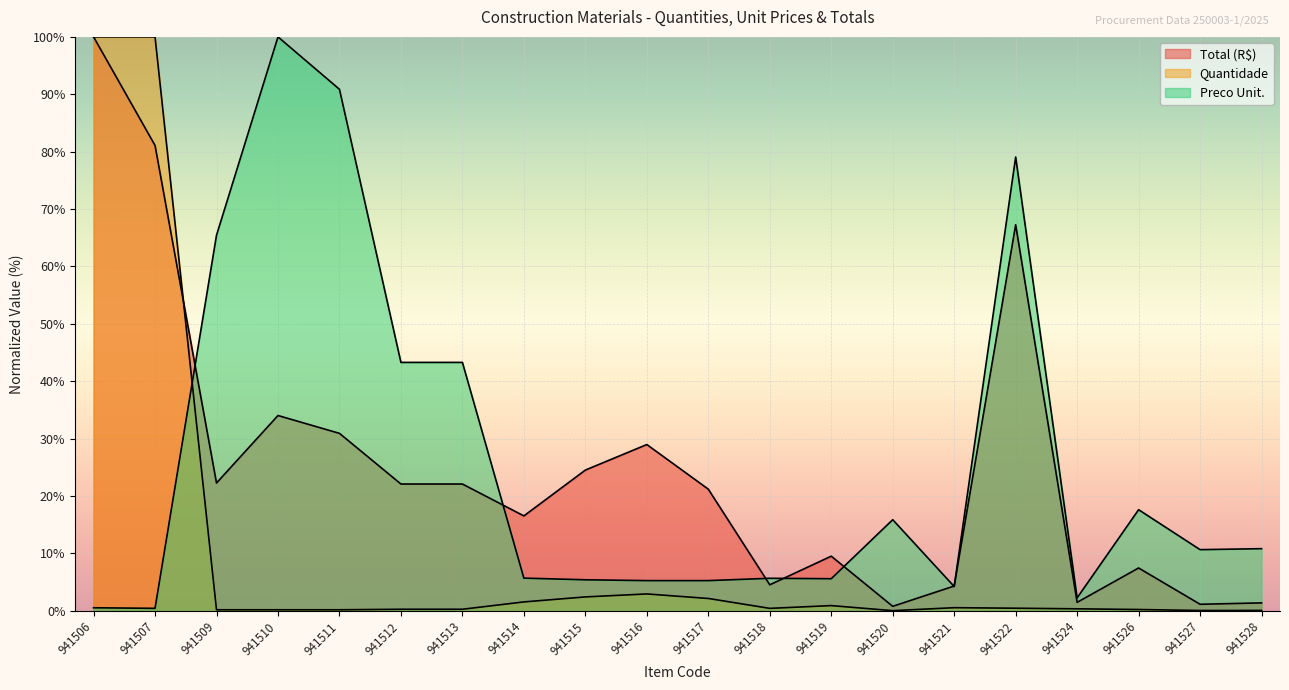

What is the difference between the maximum and minimum values in the Total (R$) series?

99.2